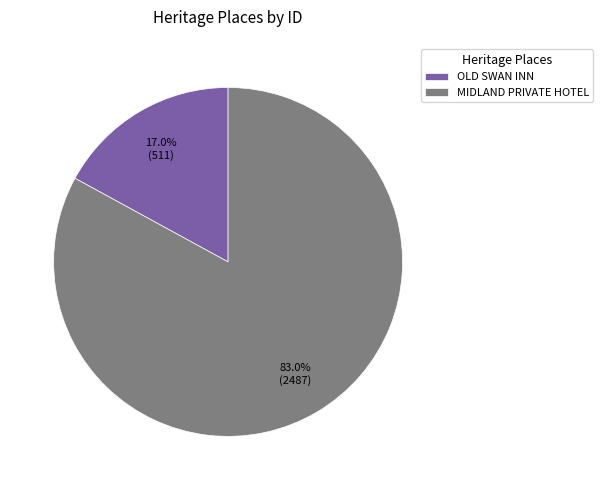

How many slices are in this pie chart?

2